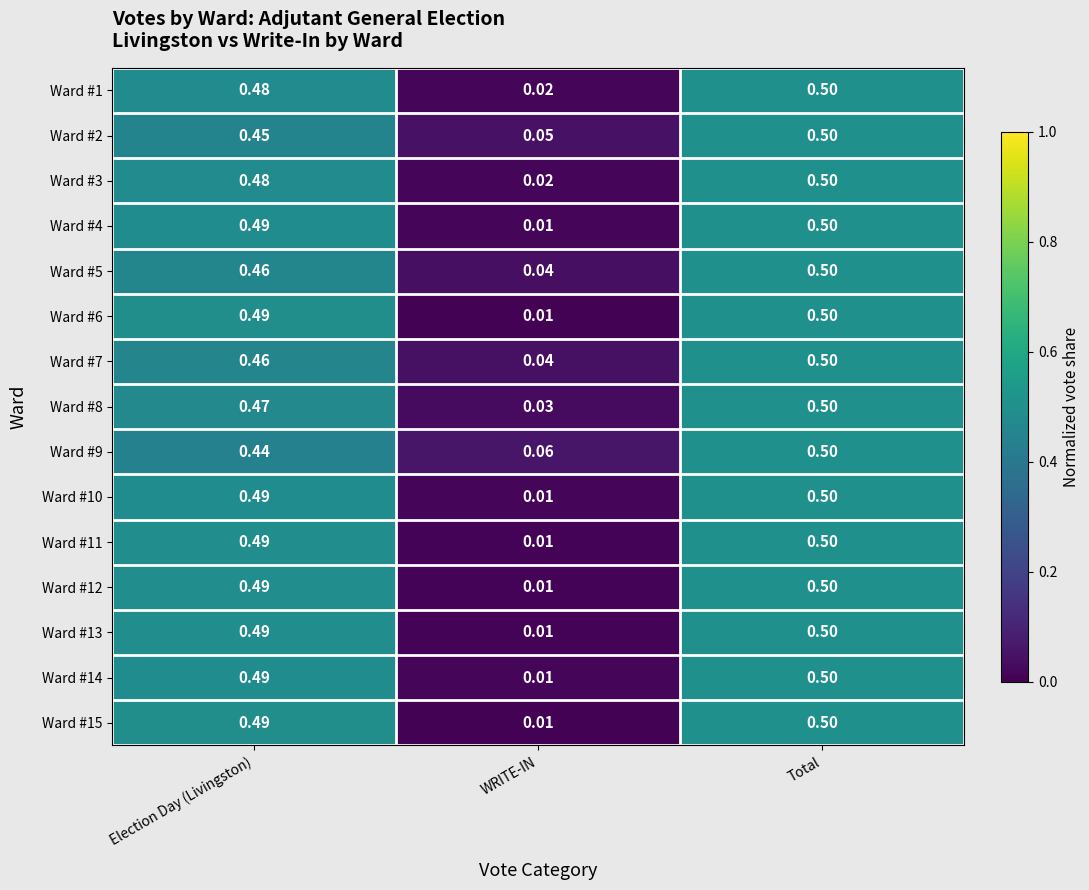

Which label corresponds to the smallest value in the chart?

WRITE-IN